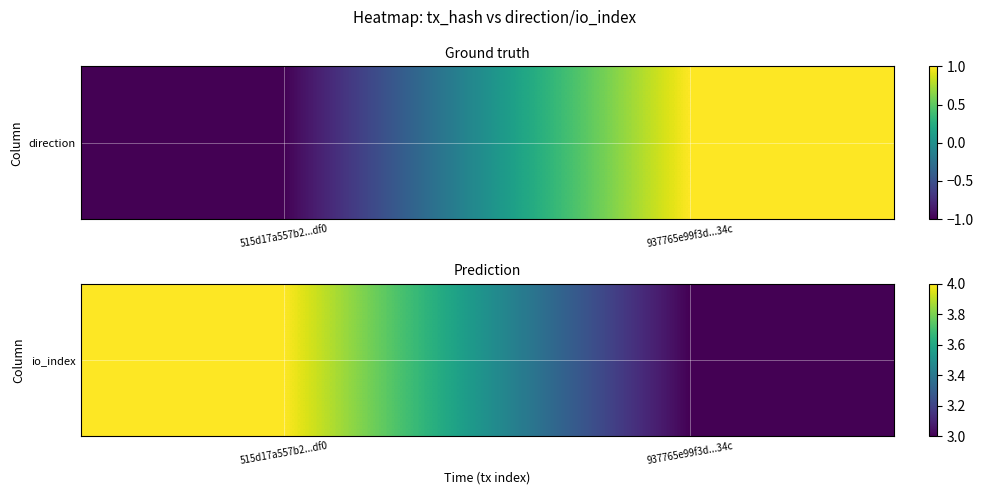

Is it true that the value at 515d17a557b2...df0 is 4?

True